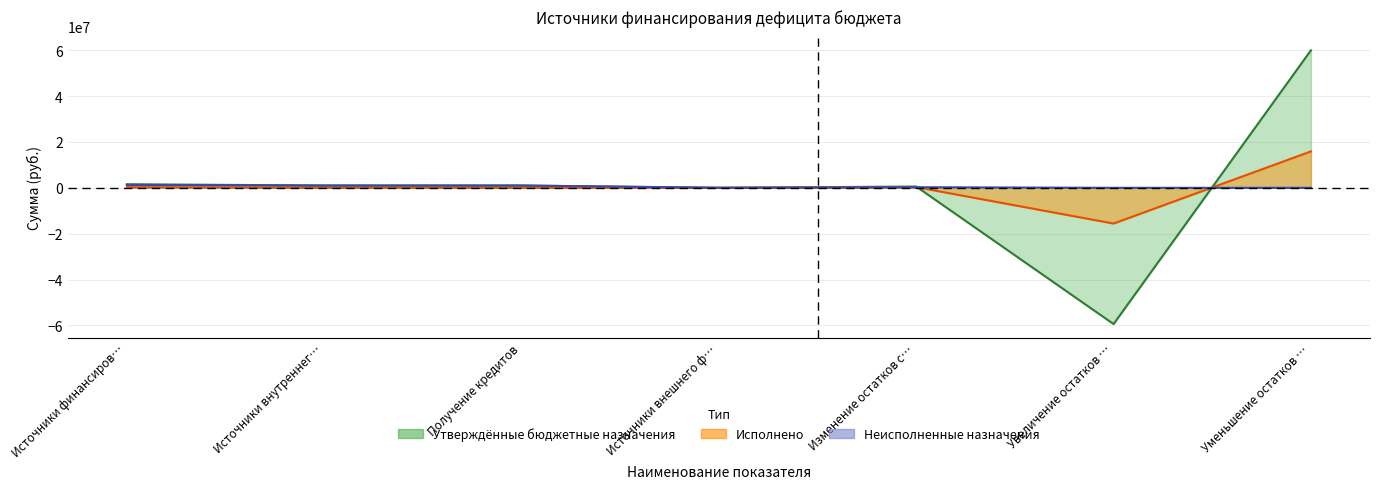

What is the total value across all series at Источники внутреннег…?

2000000.0